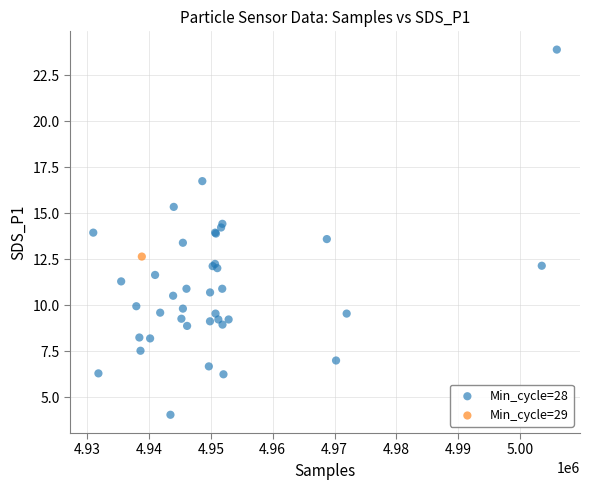

What are all the series names shown in the legend?

Min_cycle=28, Min_cycle=29